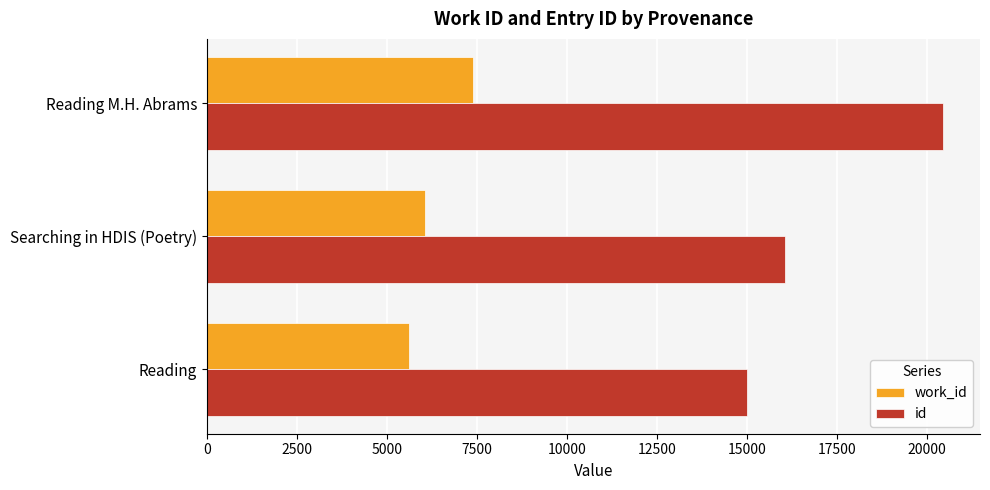

Which series has the largest total across all categories?

id